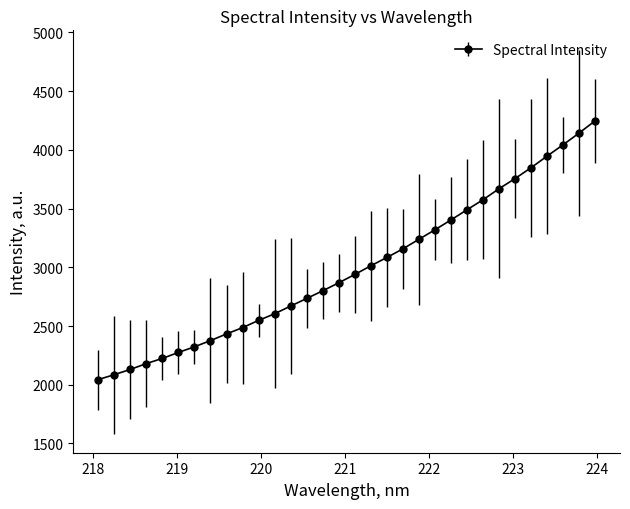

What is the difference between the maximum and minimum values?

2203.3